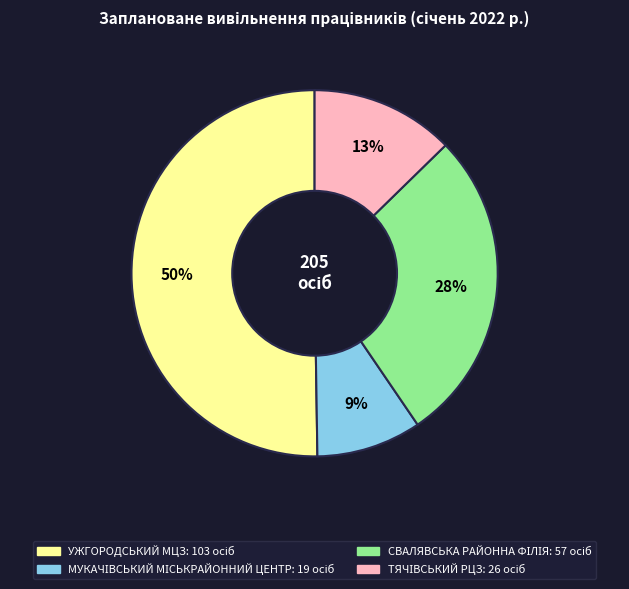

True or false: УЖГОРОДСЬКИЙ МЦЗ accounts for 50% of the total.

True